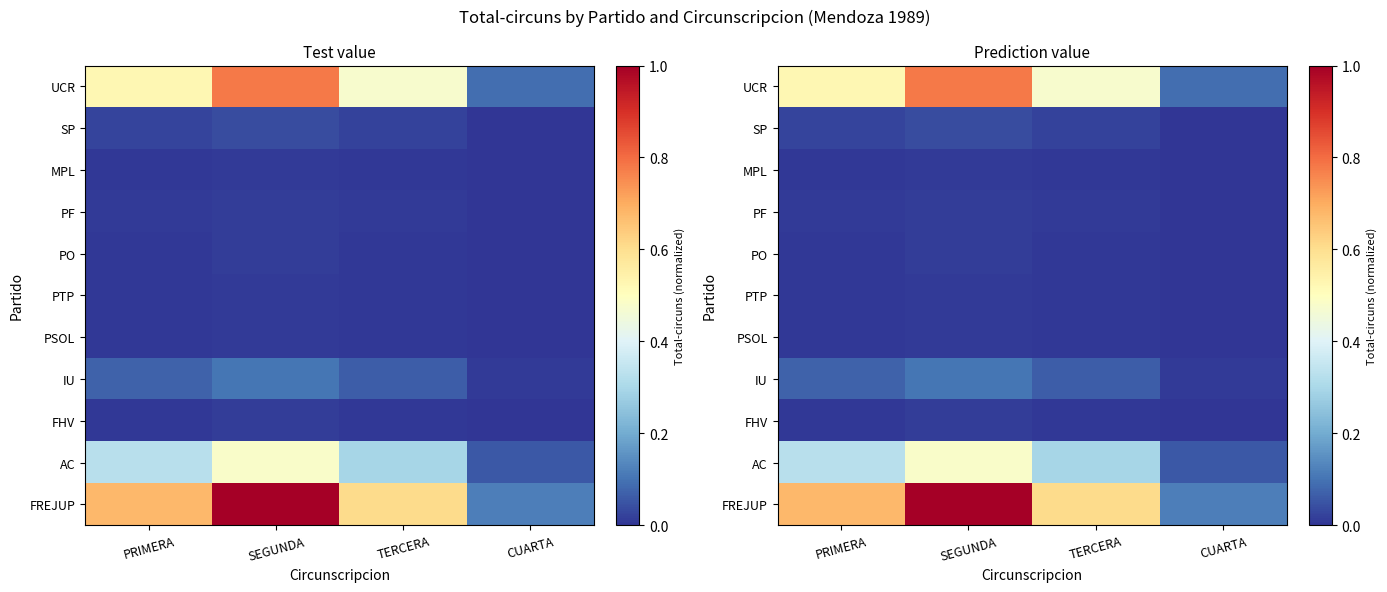

True or false: FREJUP has a value of 0.2 at SEGUNDA.

False